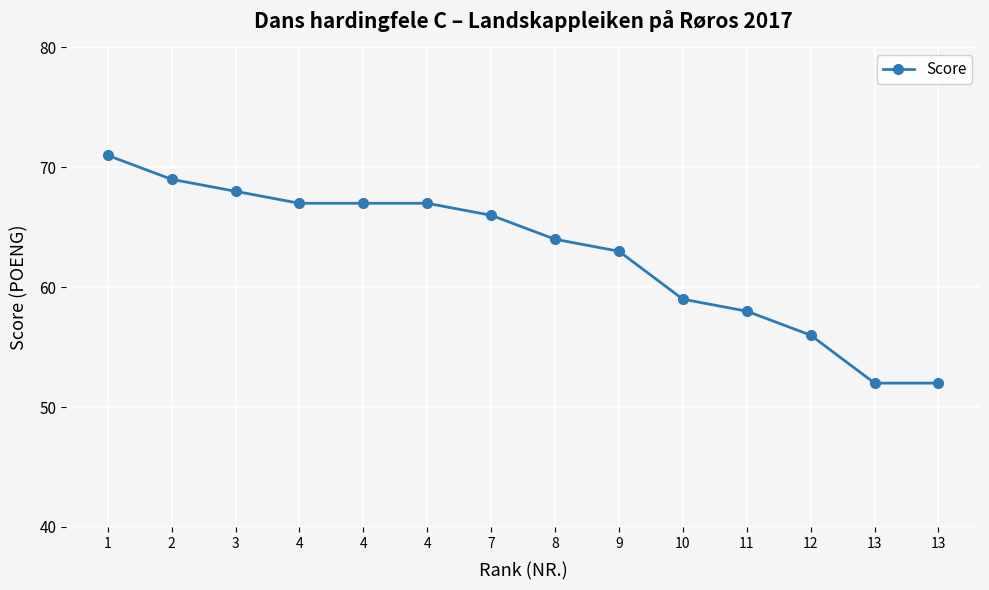

What is the value of the 5th point from the left?

67